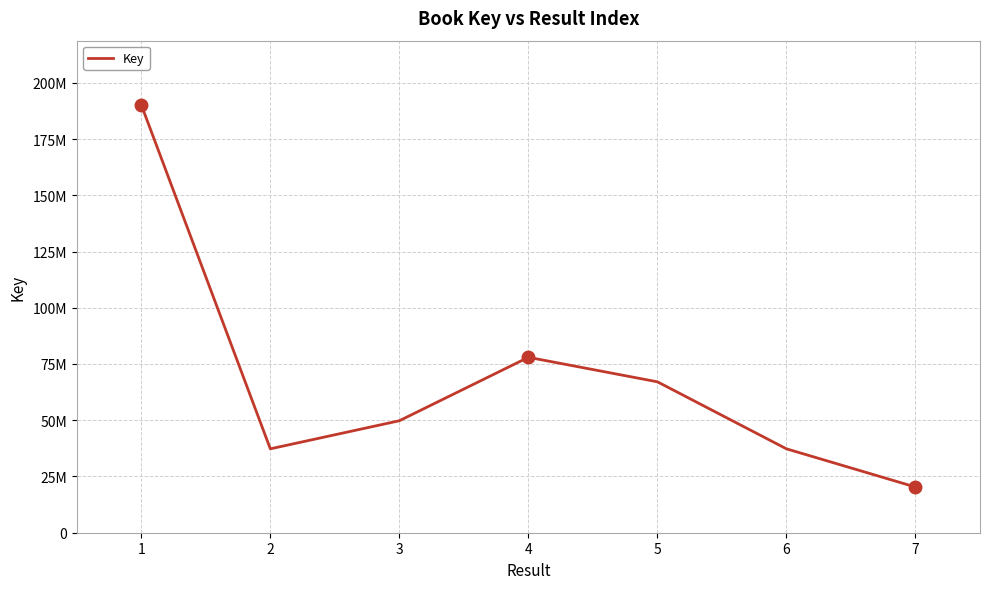

What is the value of the 5th point from the left?

67079908